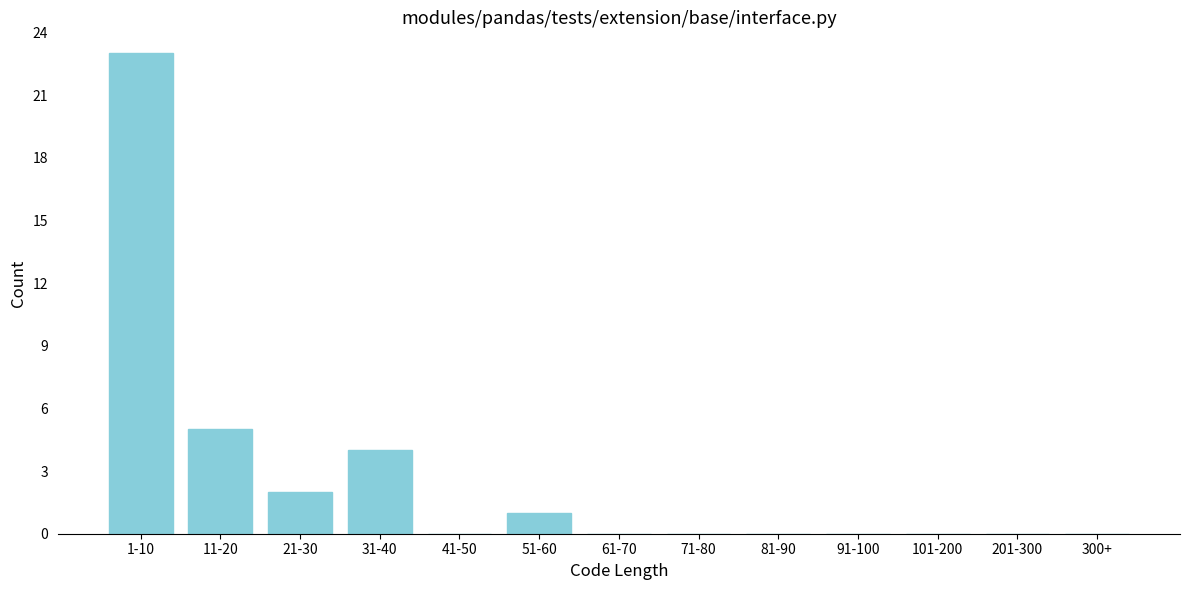

Reading left to right, list all the values displayed in this chart.

1-10=23	11-20=5	21-30=2	31-40=4	41-50=0	51-60=1	61-70=0	71-80=0	81-90=0	91-100=0	101-200=0	201-300=0	300+=0